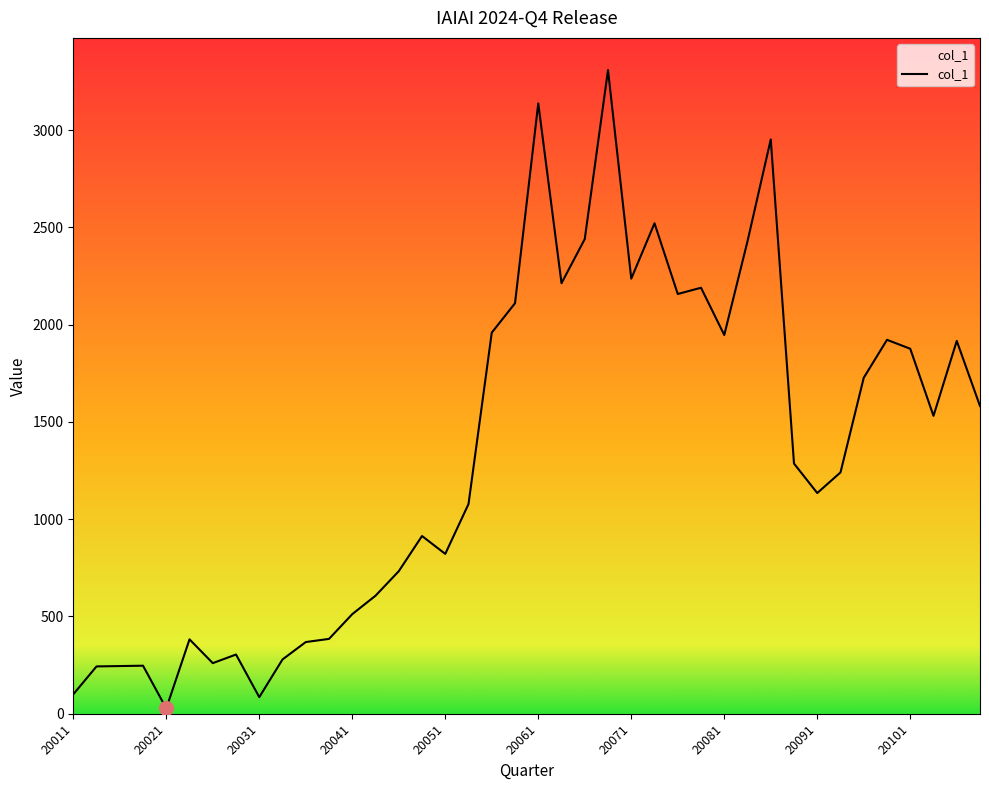

What is the average value?

1335.1